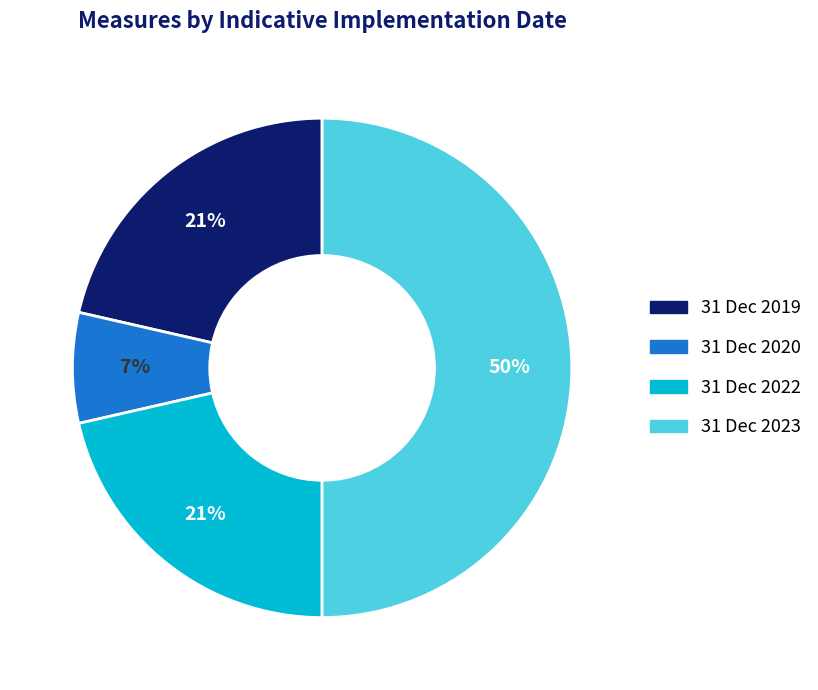

Is it true that 31 Dec 2022 is 30% of the pie?

False